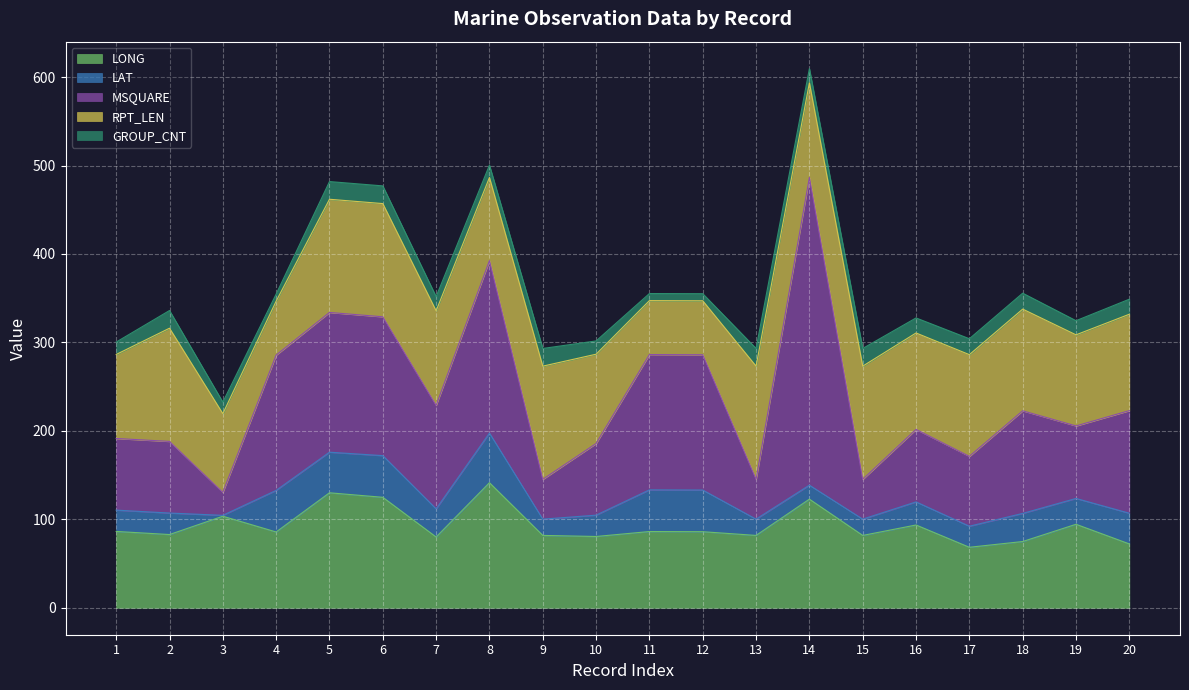

What is the total value across all series at 2?

336.1